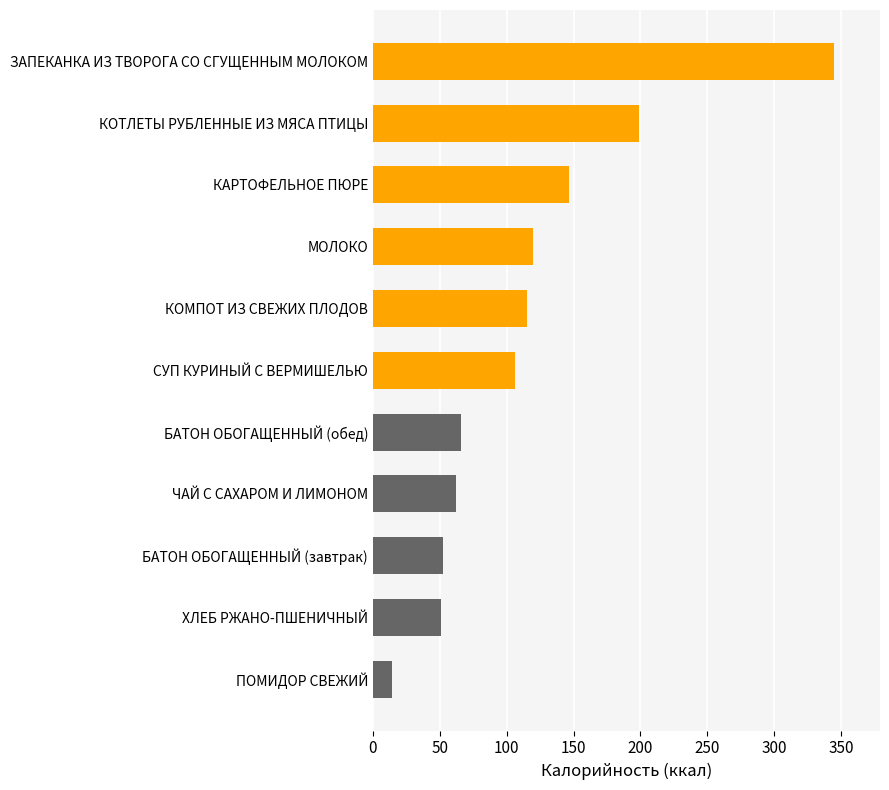

List the labels in order of value, smallest first.

ПОМИДОР СВЕЖИЙ, ХЛЕБ РЖАНО-ПШЕНИЧНЫЙ, БАТОН ОБОГАЩЕННЫЙ (завтрак), ЧАЙ С САХАРОМ И ЛИМОНОМ, БАТОН ОБОГАЩЕННЫЙ (обед), СУП КУРИНЫЙ С ВЕРМИШЕЛЬЮ, КОМПОТ ИЗ СВЕЖИХ ПЛОДОВ, МОЛОКО, КАРТОФЕЛЬНОЕ ПЮРЕ, КОТЛЕТЫ РУБЛЕННЫЕ ИЗ МЯСА ПТИЦЫ, ЗАПЕКАНКА ИЗ ТВОРОГА СО СГУЩЕННЫМ МОЛОКОМ